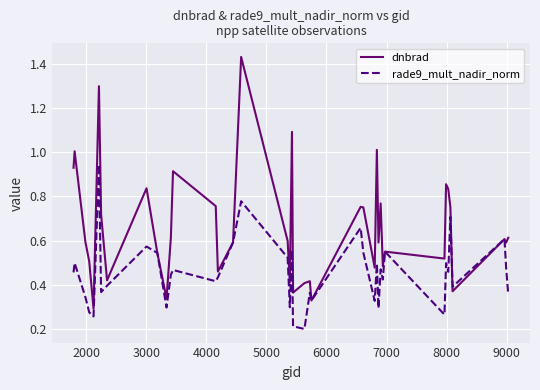

Which series has the largest total across all categories?

dnbrad